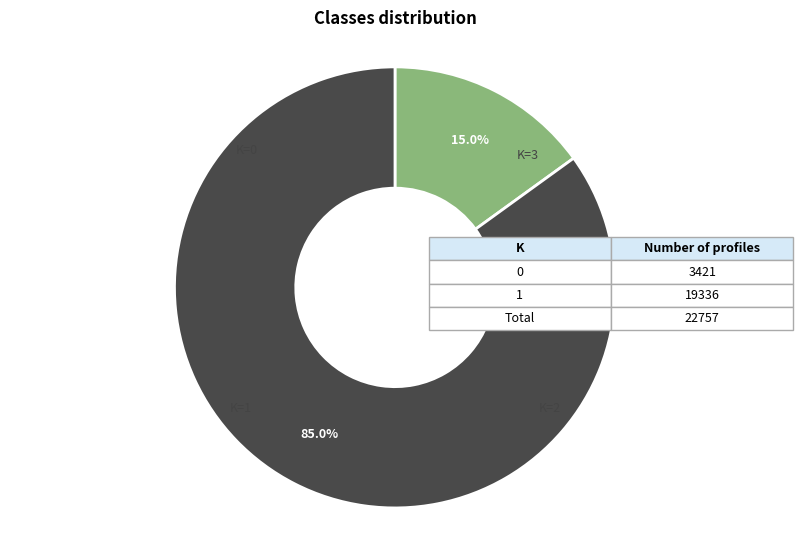

Count the number of slices in the pie.

2